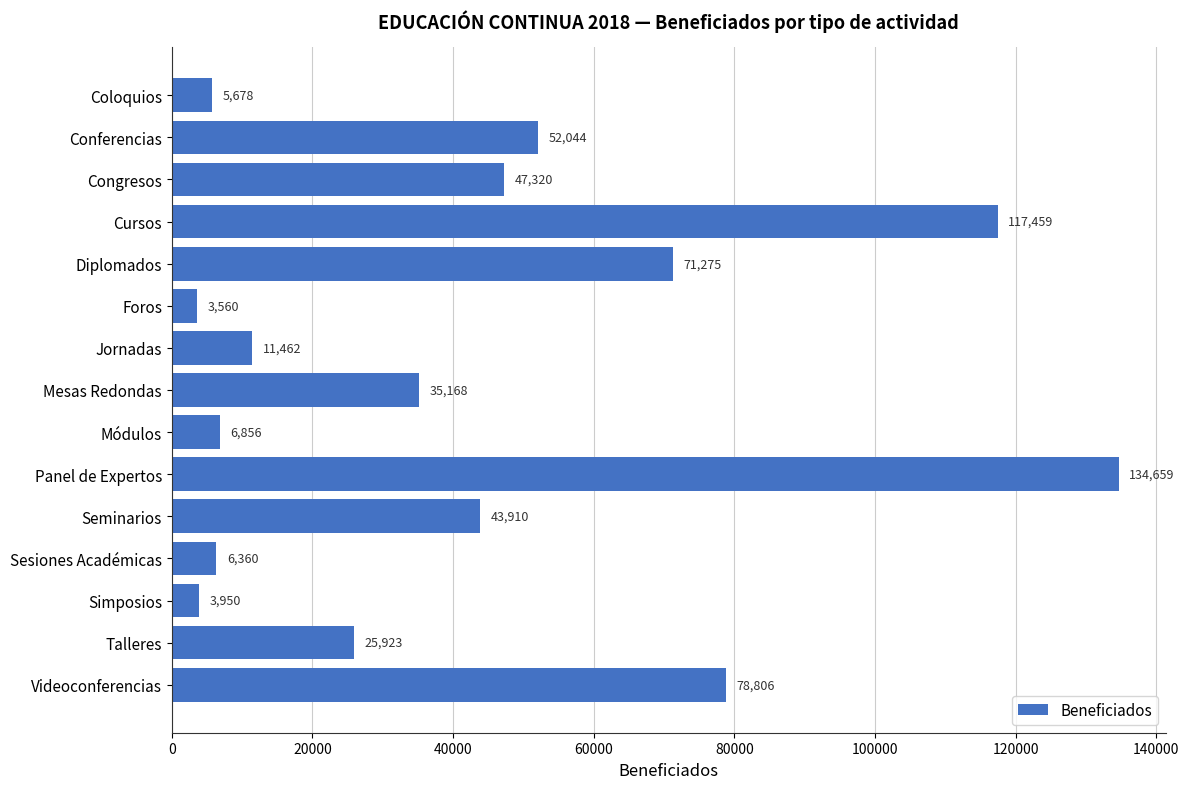

What position from the top is Seminarios?

11